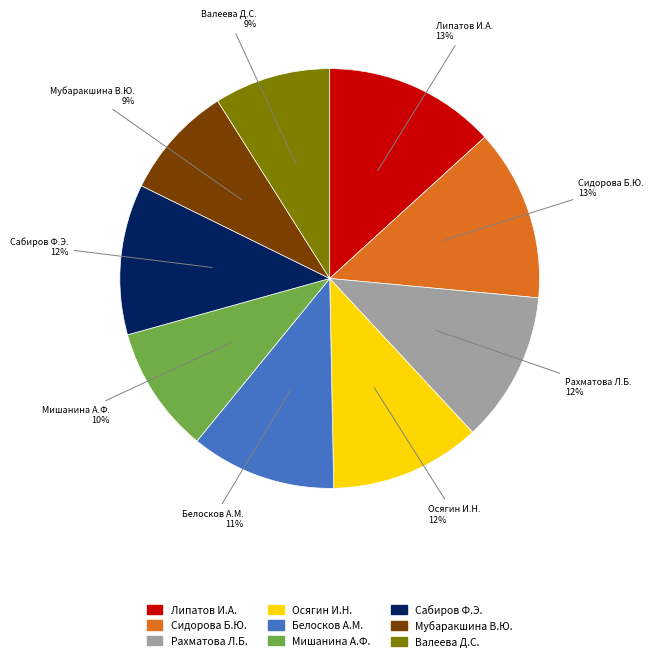

Approximately how many times larger is the value at Сабиров Ф.Э. compared to Сидорова Б.Ю.?

0.9